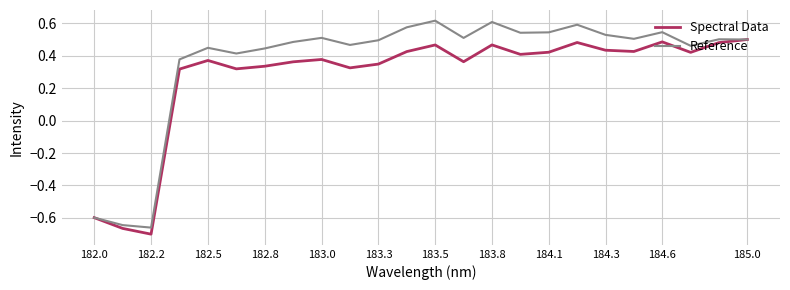

Which series has the largest total across all categories?

Reference